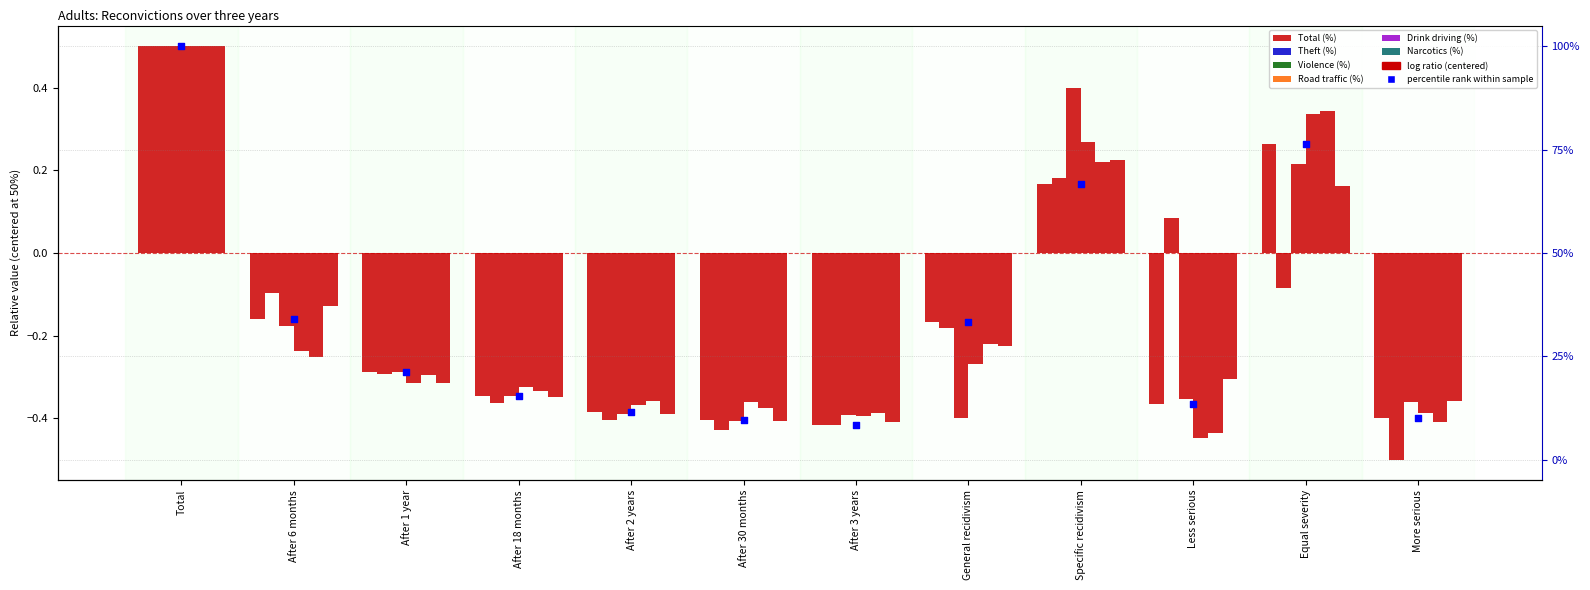

Which series has the largest total across all categories?

Total (%)